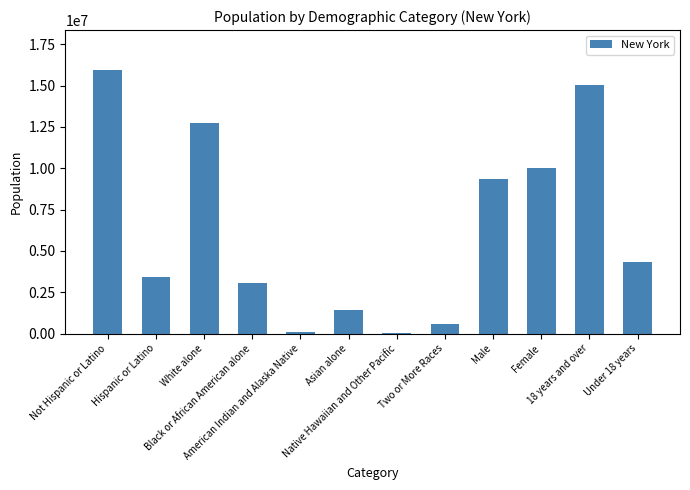

Where is the data nearest to the value 7984973?

Male